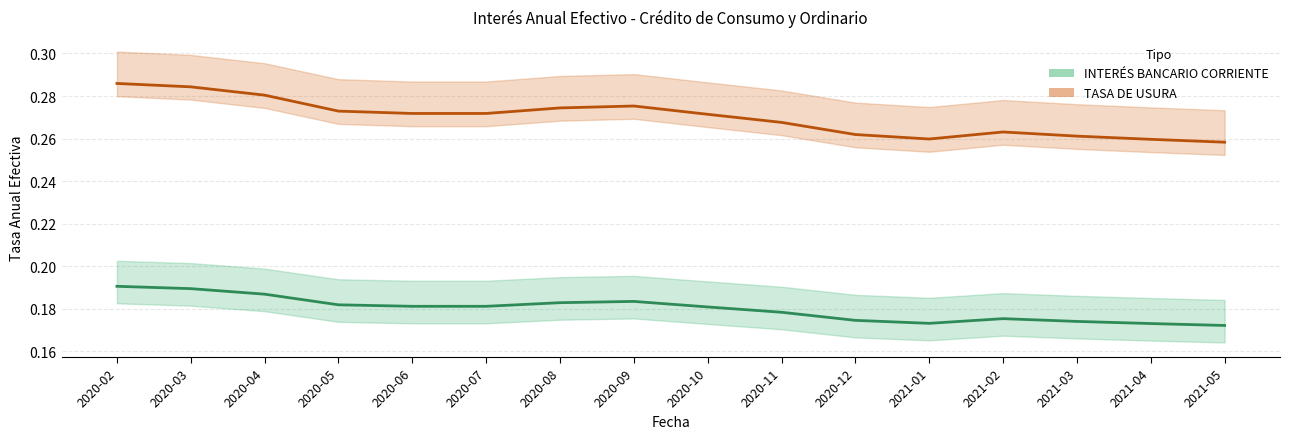

Is this an area chart (filled region under the line)?

No